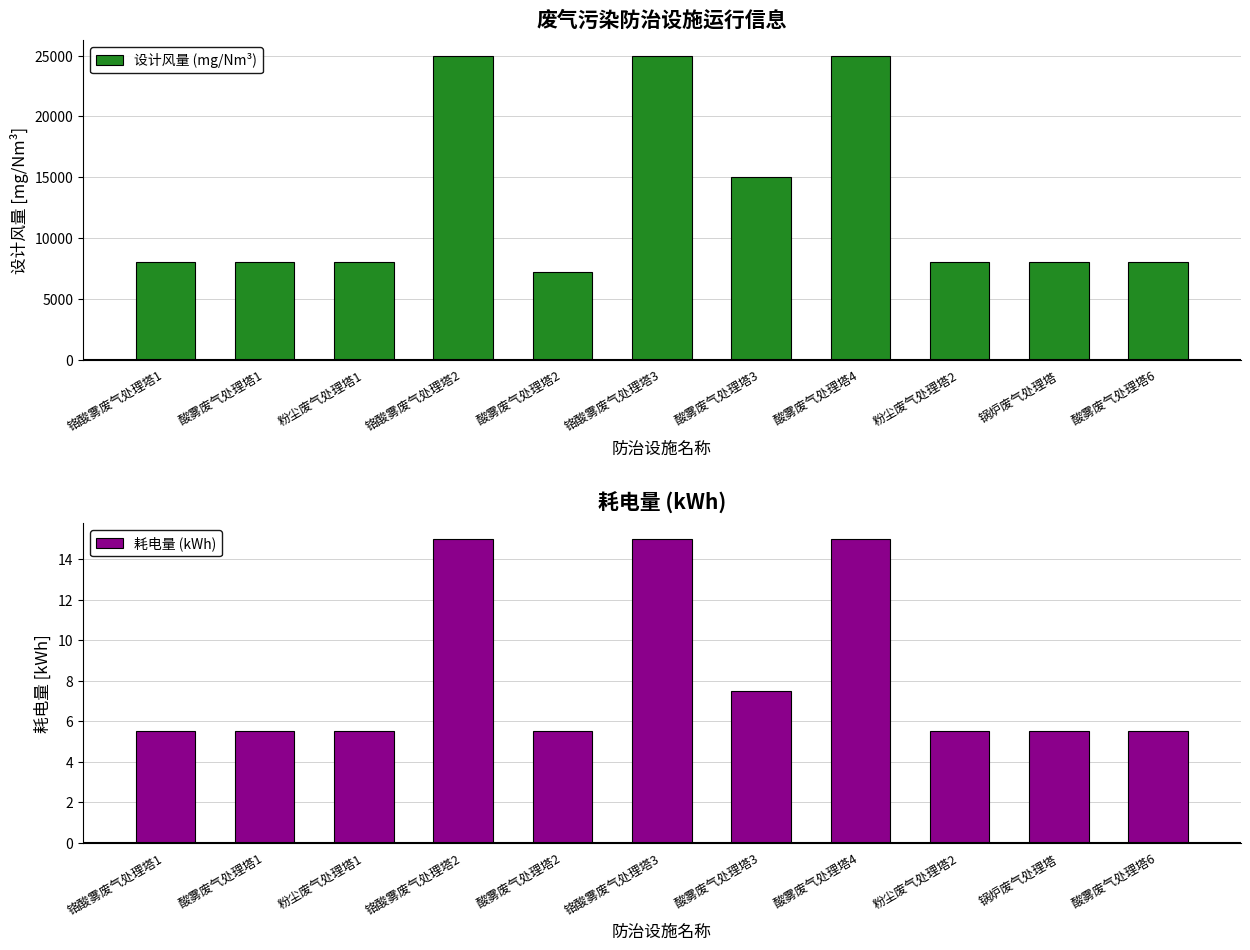

What is the smallest value displayed?

5.5